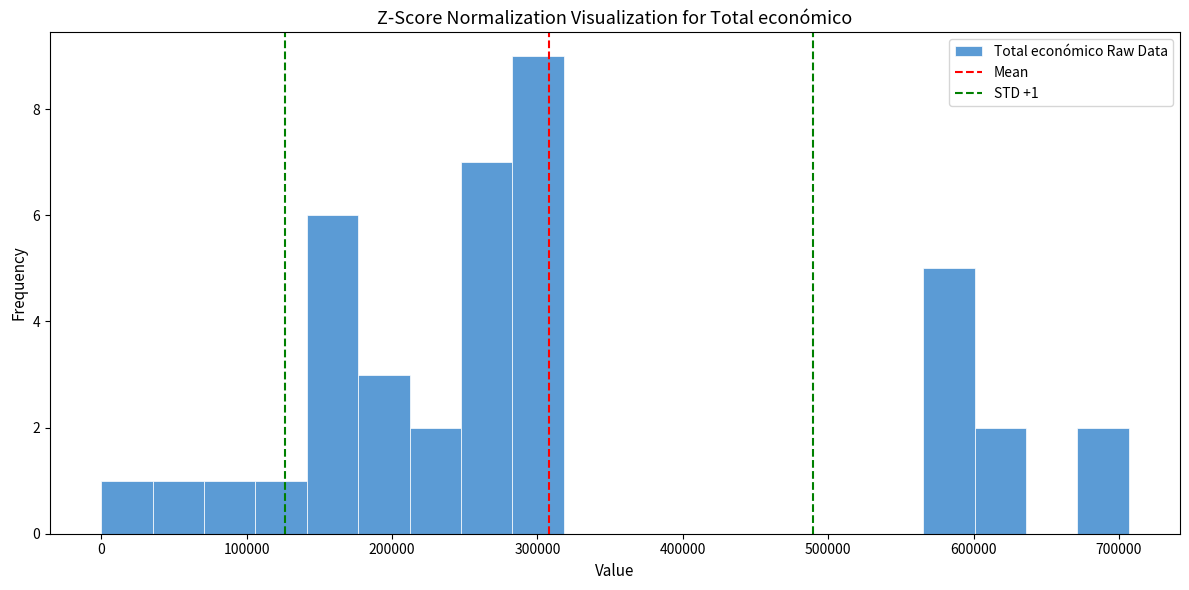

Read against the x-axis, roughly where is the centre of the tallest bar?

300000